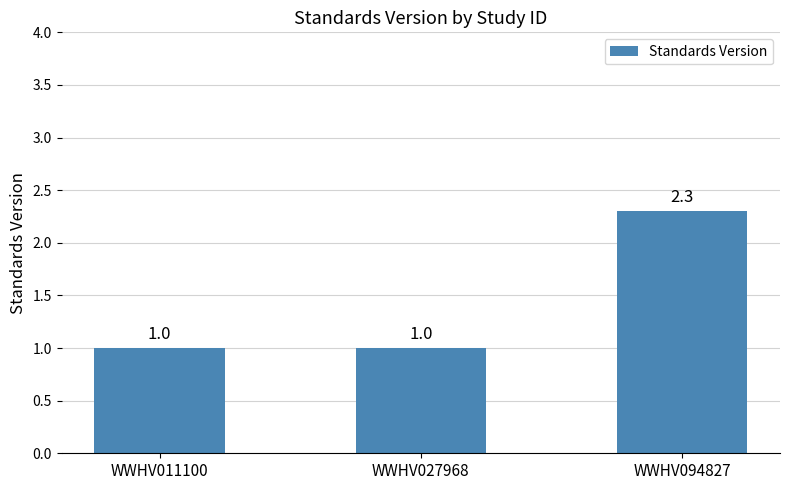

What is the difference between the maximum and minimum values?

1.3